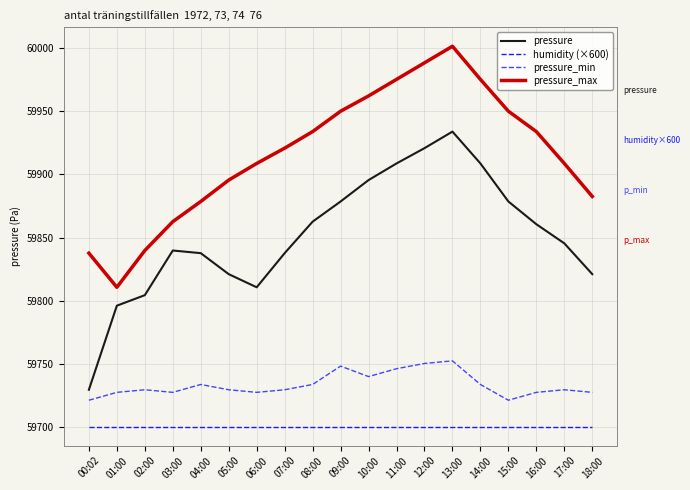

What position from the right is 08:00?

11